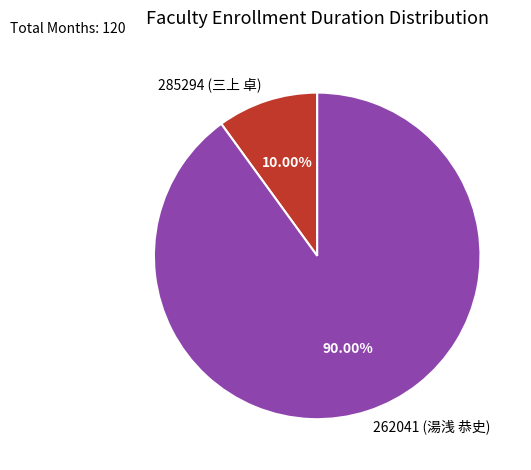

What percentage is the 262041 (湯浅 恭史) slice, to the nearest percent?

90%